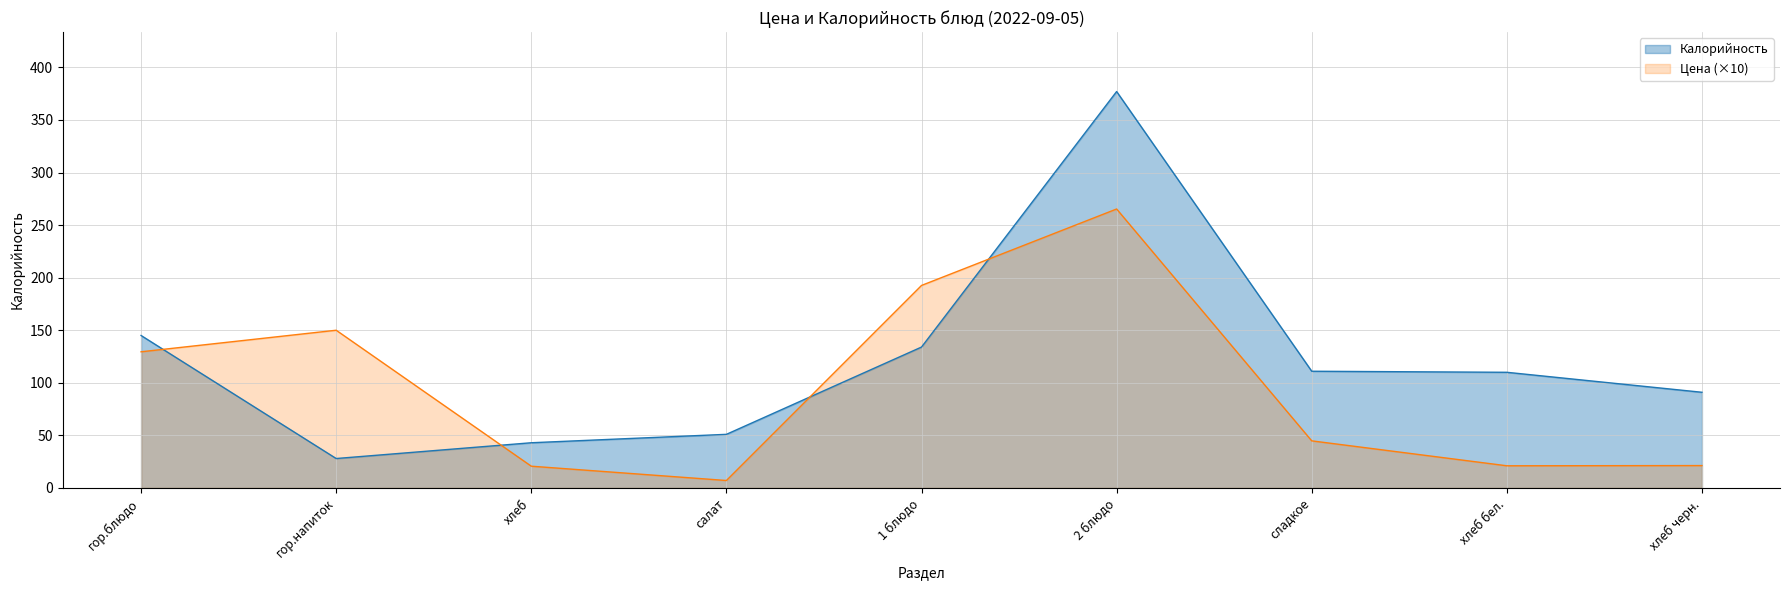

Reading right to left, what are all the values shown in this chart?

Цена: 21.3	21.1	44.8	265.3	192.6	7.1	20.7	150.0	129.5
Калорийность: 91.0	110.0	111.0	377.0	134.0	51.0	43.0	28.0	145.0